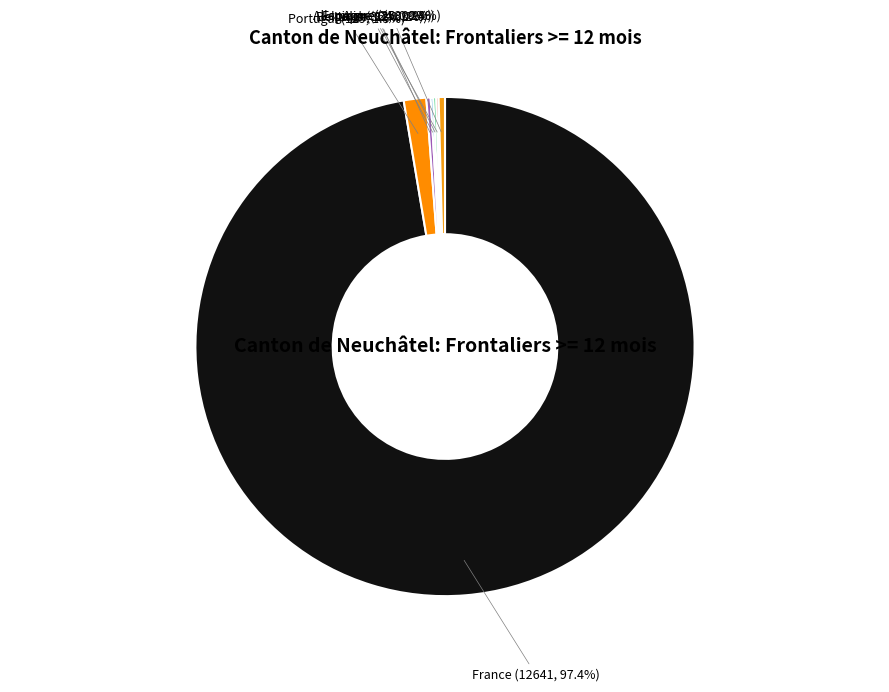

Is the sum of France (12641, 97.4%) and Portugal (189, 1.5%) greater than half?

Yes